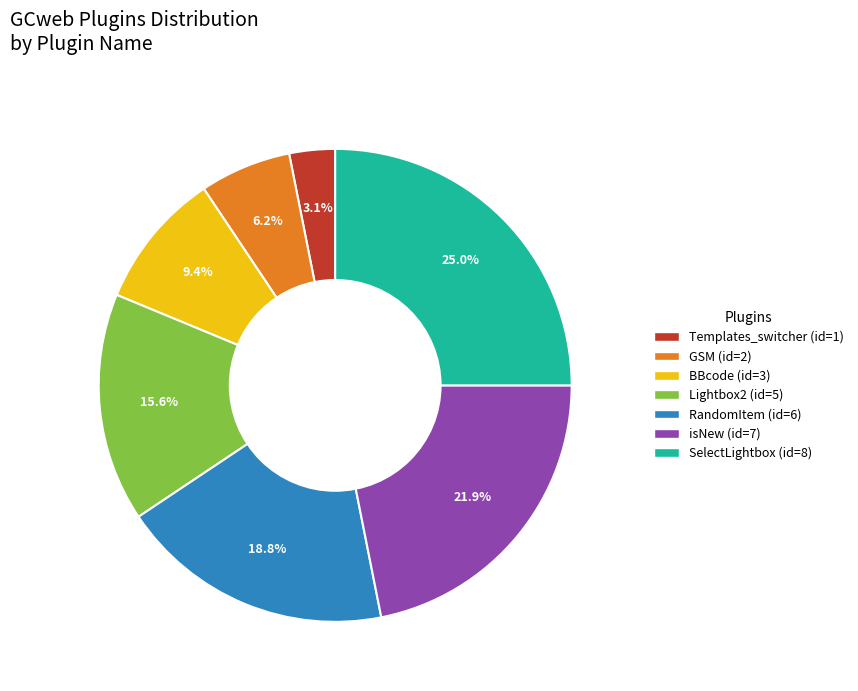

Count the number of slices in the pie.

7